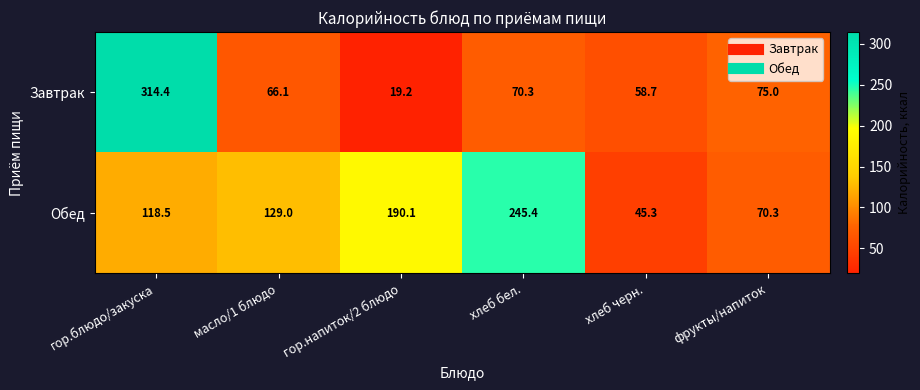

Which series has the largest range (max minus min)?

Завтрак